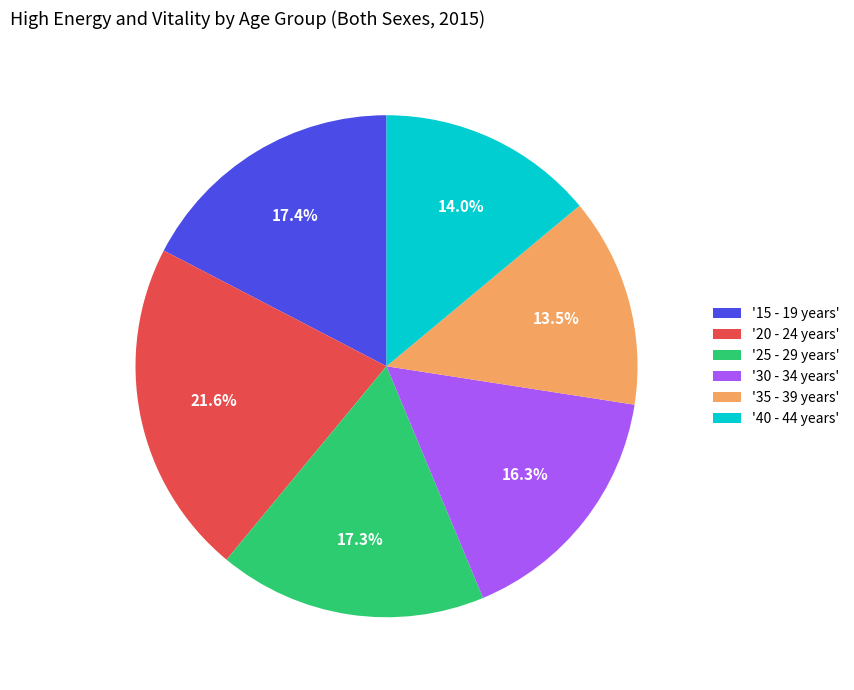

Does '15 - 19 years' represent more than half of the total?

No